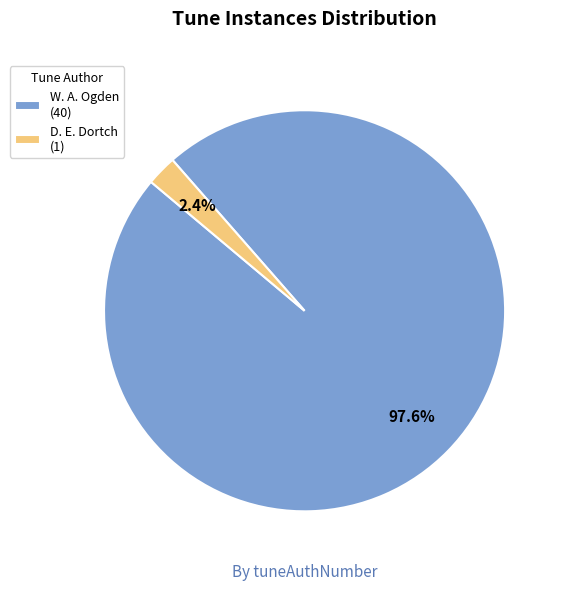

Rank the categories by value from highest to lowest.

W. A. Ogden (40), D. E. Dortch (1)